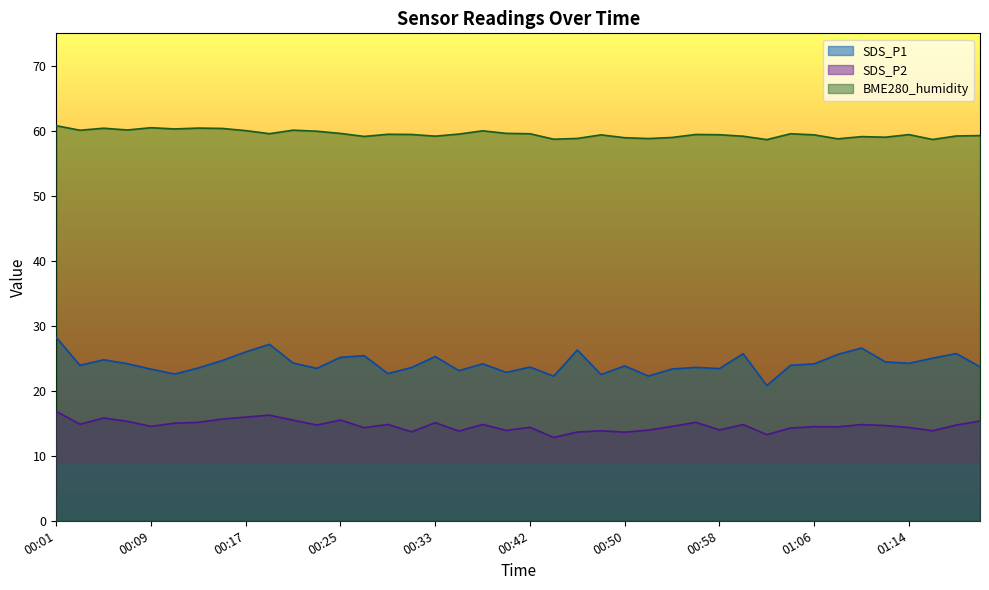

List the series in order of their peak value, highest first.

BME280_humidity, SDS_P1, SDS_P2